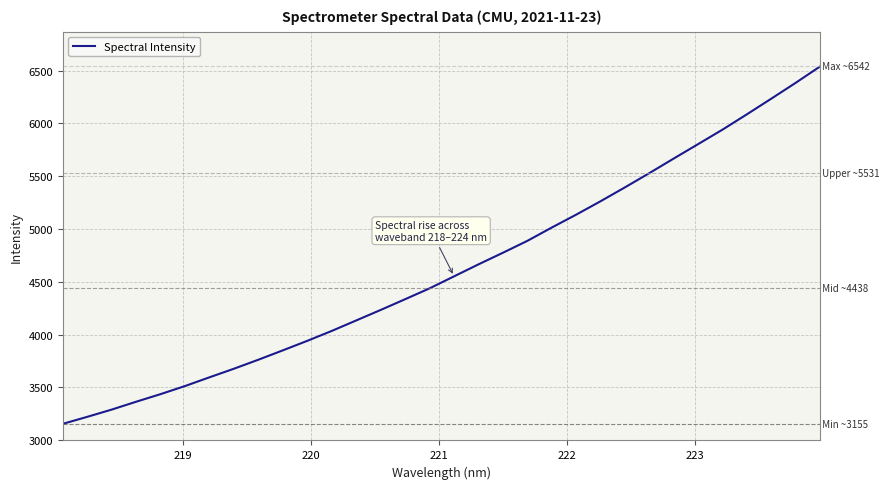

What is the maximum value shown in the chart?

6542.1